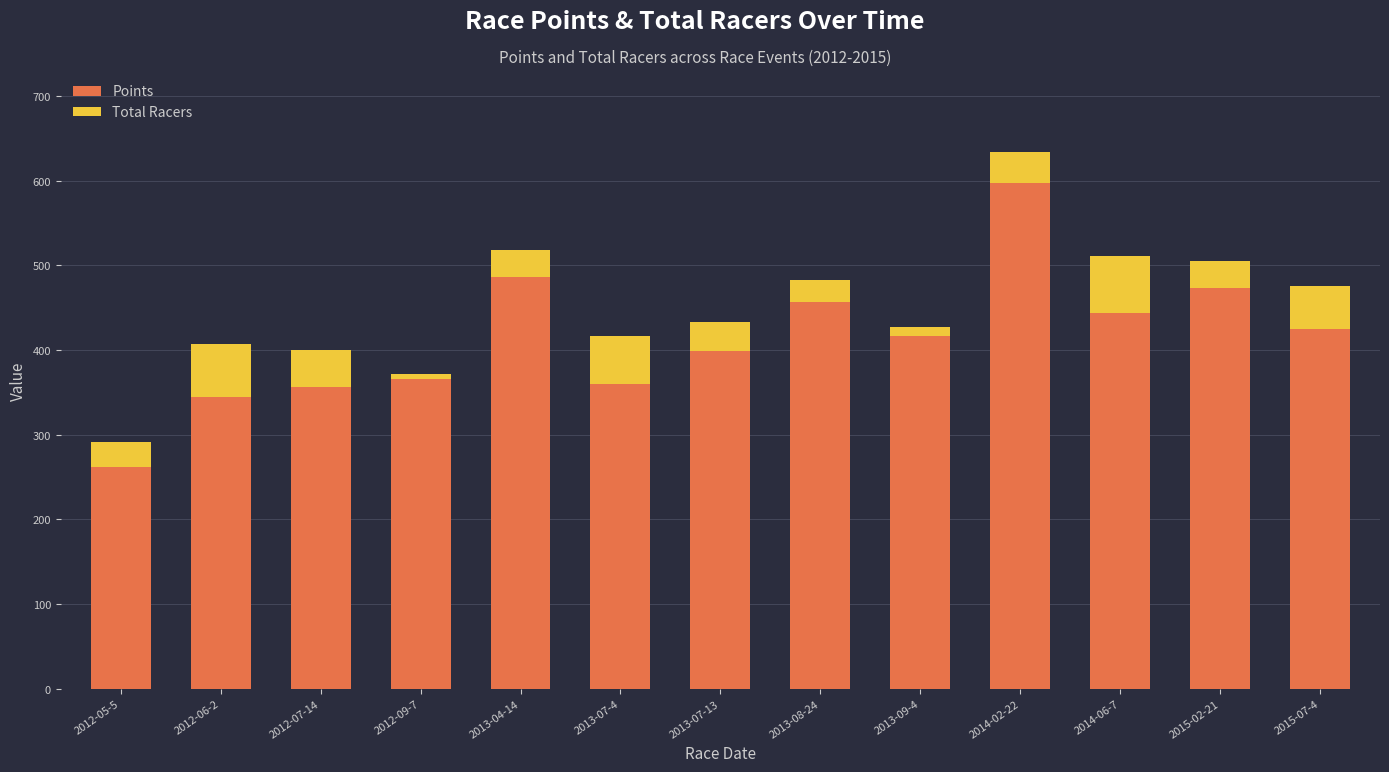

What is the maximum value for Points?

597.2